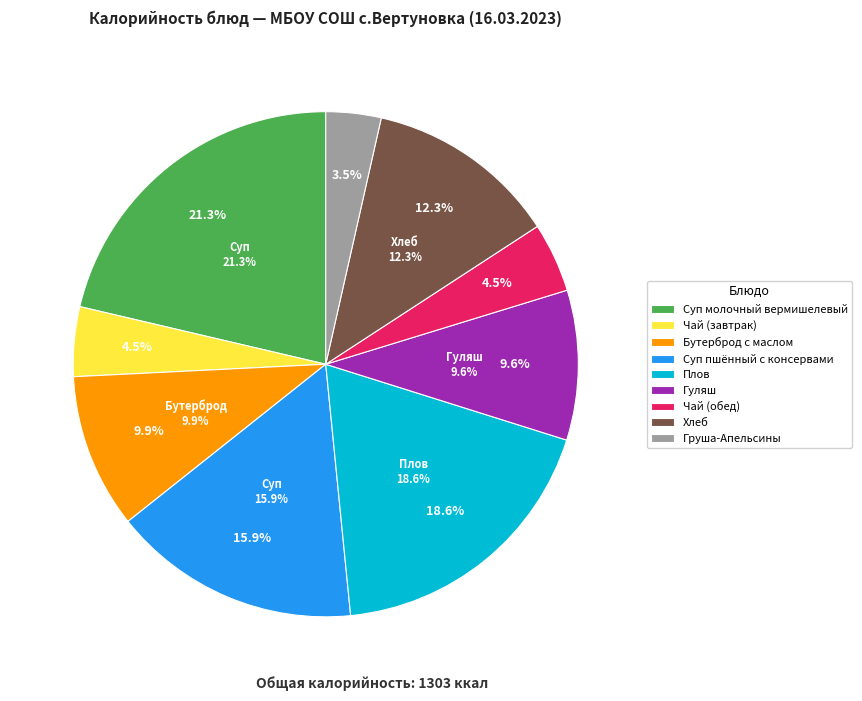

To the nearest percent, what is the average slice percentage?

11%